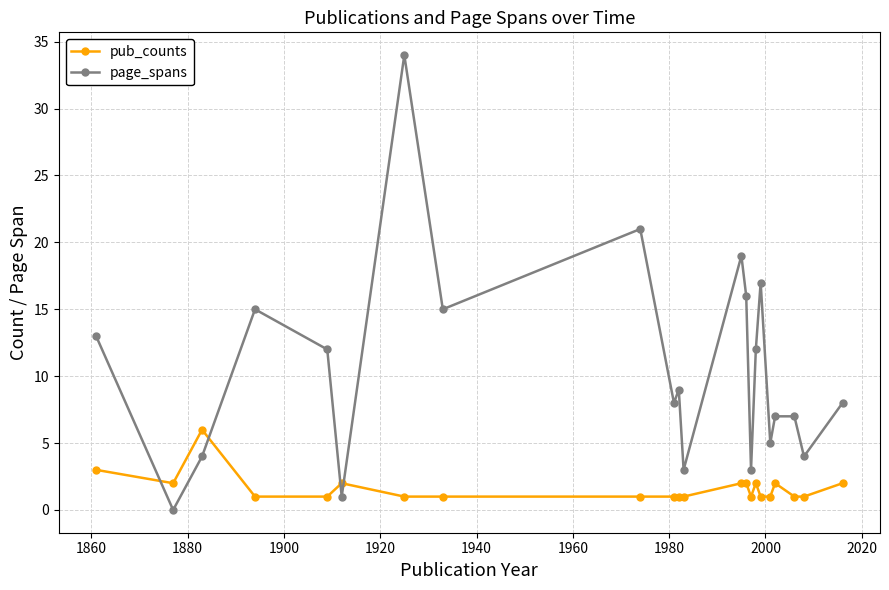

Which series ends up on top after the final intersection of pub_counts and page_spans?

page_spans